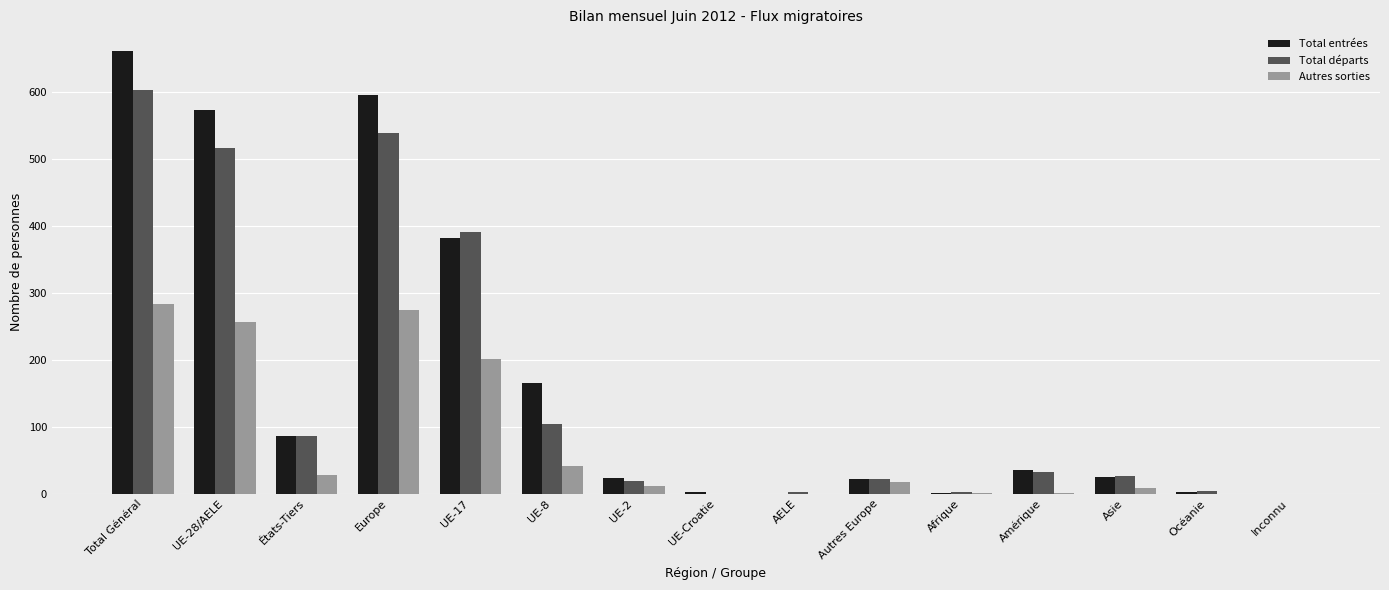

What is the sum of all Total départs values?

2348